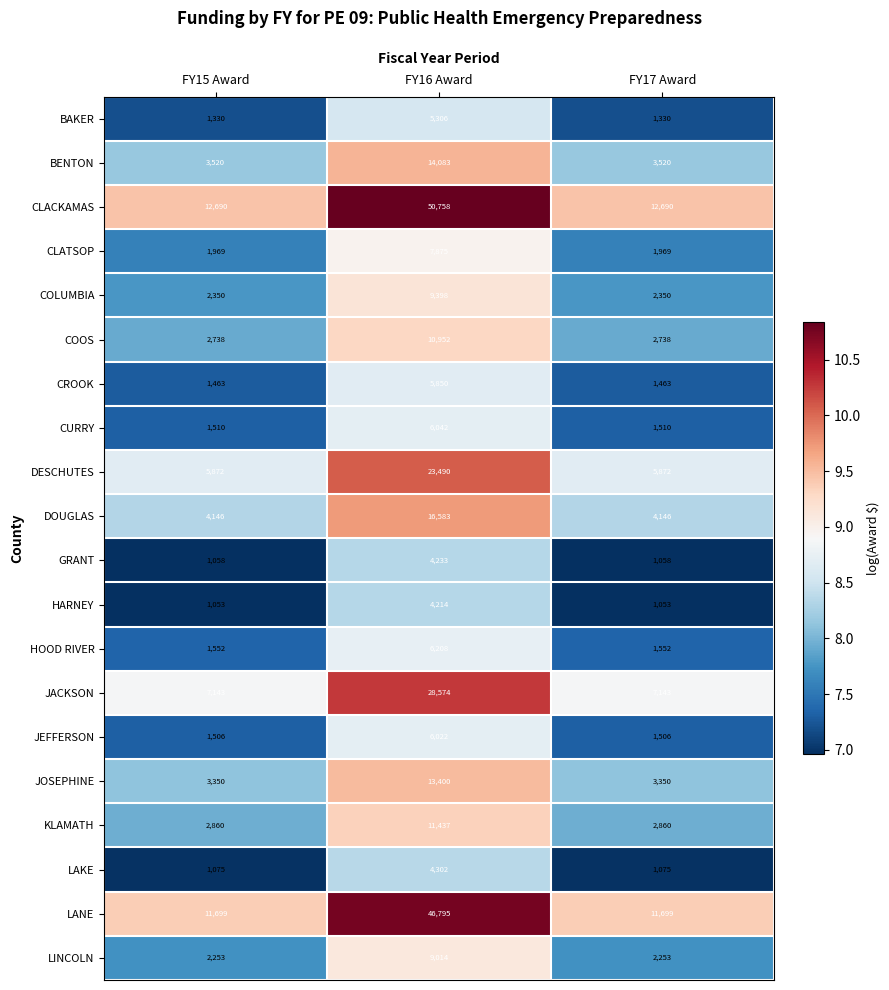

Which category has the highest value across all series?

FY16 Award